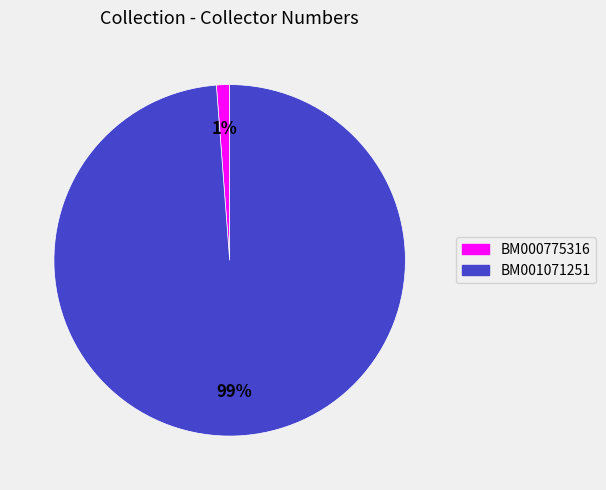

To the nearest percent, what is the average slice percentage?

50%